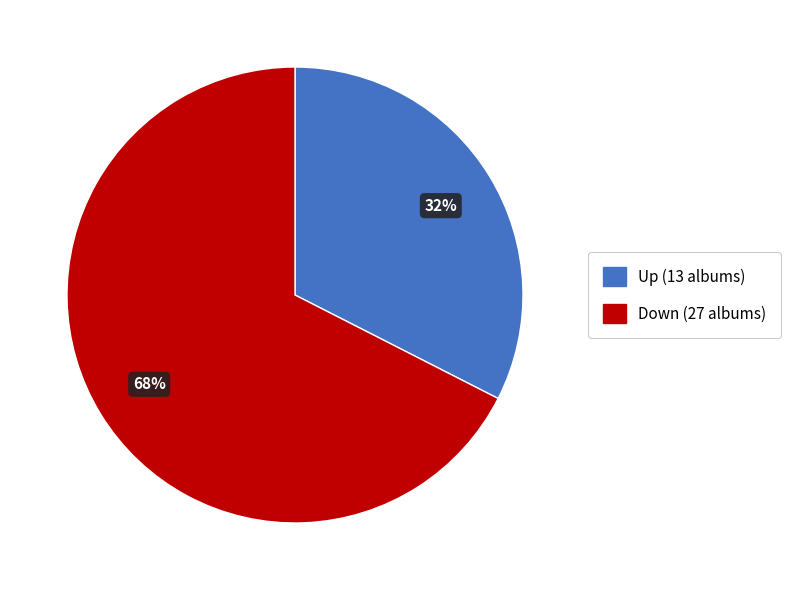

Is there a majority slice in this chart?

Yes